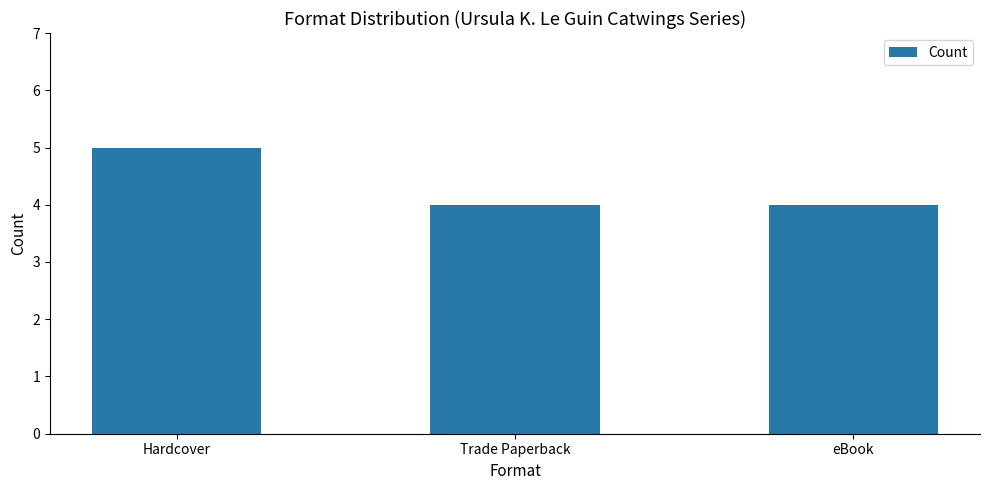

Count the values in the range 4 to 5.

3